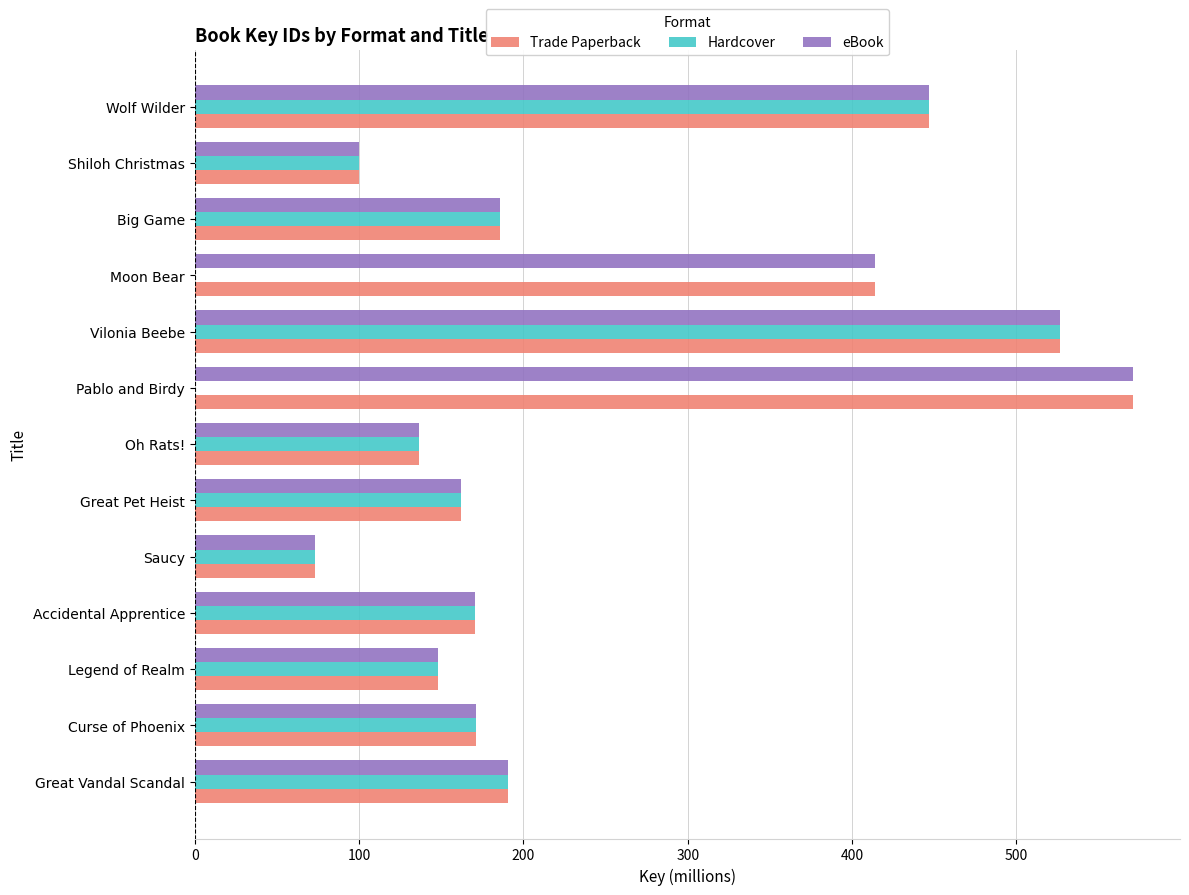

At which label does Trade Paperback reach its peak?

Pablo and Birdy